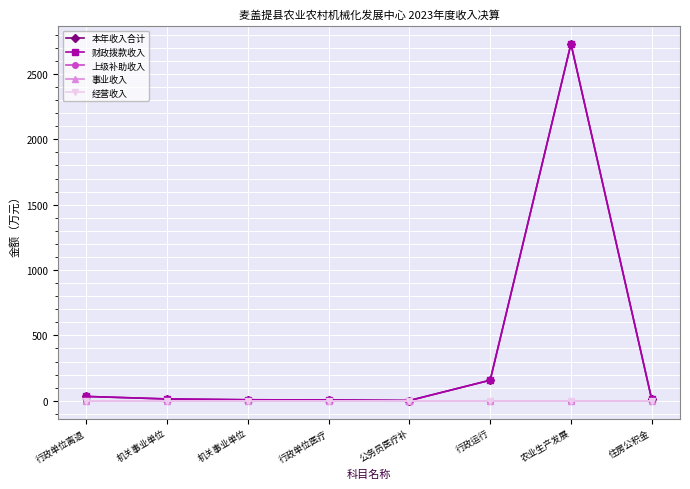

List the labels in order of 事业收入 value, largest first.

行政单位离退, 机关事业单位, 机关事业单位, 行政单位医疗, 公务员医疗补, 行政运行, 农业生产发展, 住房公积金